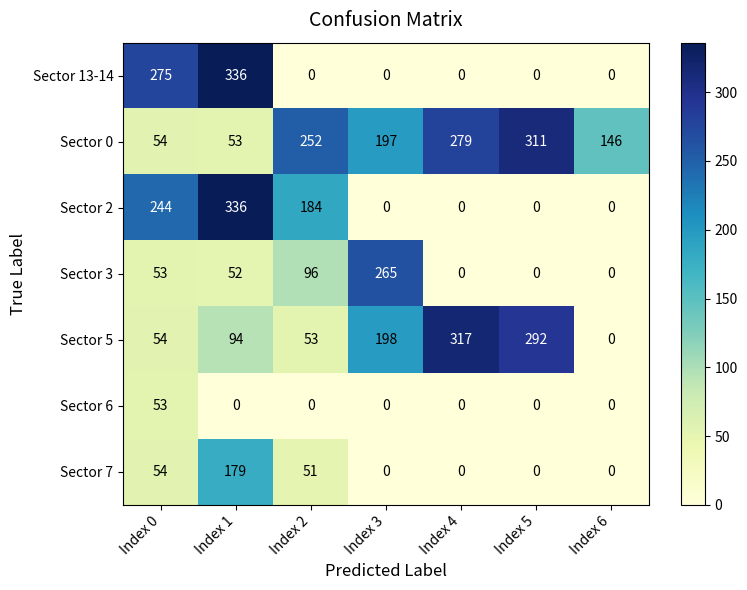

How many values in Sector 2 are above zero?

3